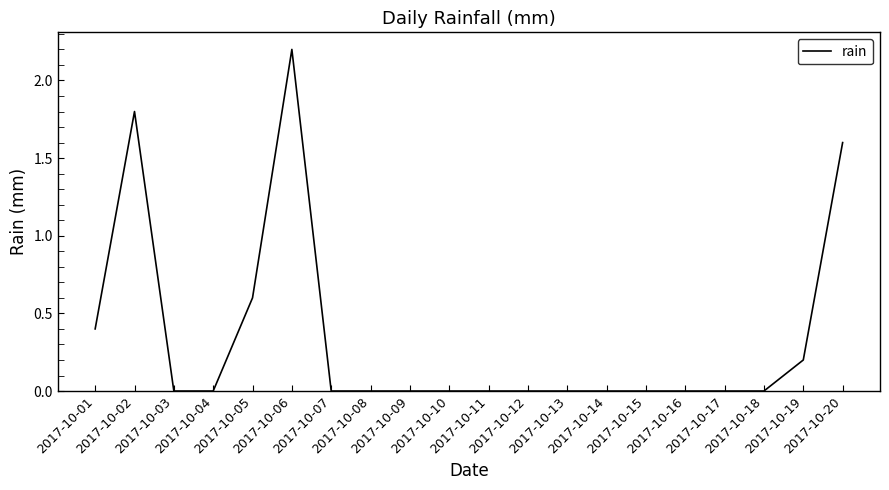

Reading left to right, list all the values displayed in this chart.

0.4	1.8	0.0	0.0	0.6	2.2	0.0	0.0	0.0	0.0	0.0	0.0	0.0	0.0	0.0	0.0	0.0	0.0	0.2	1.6